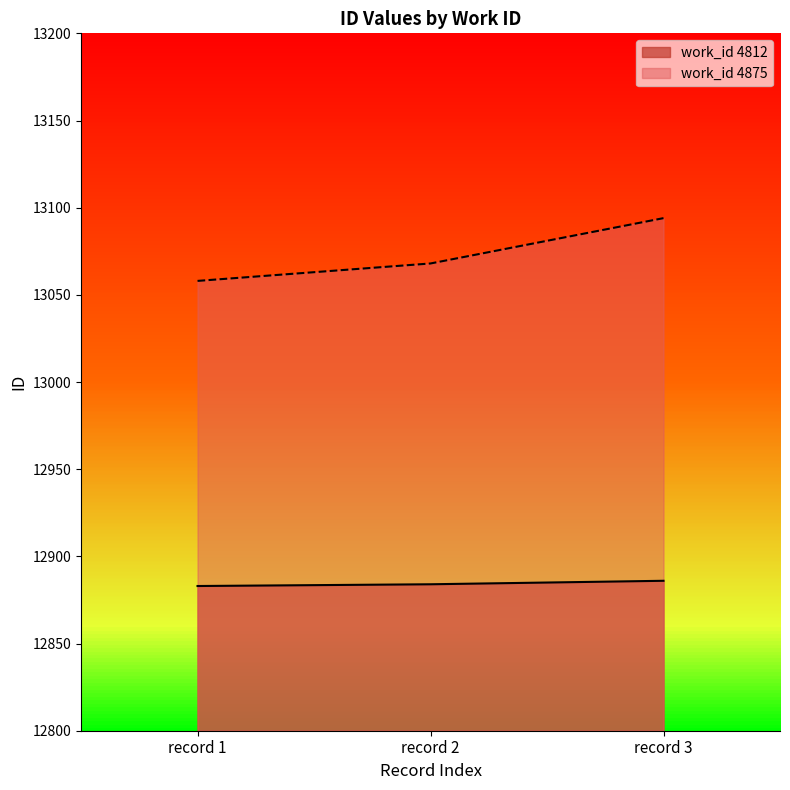

How many lines are shown in the chart?

2